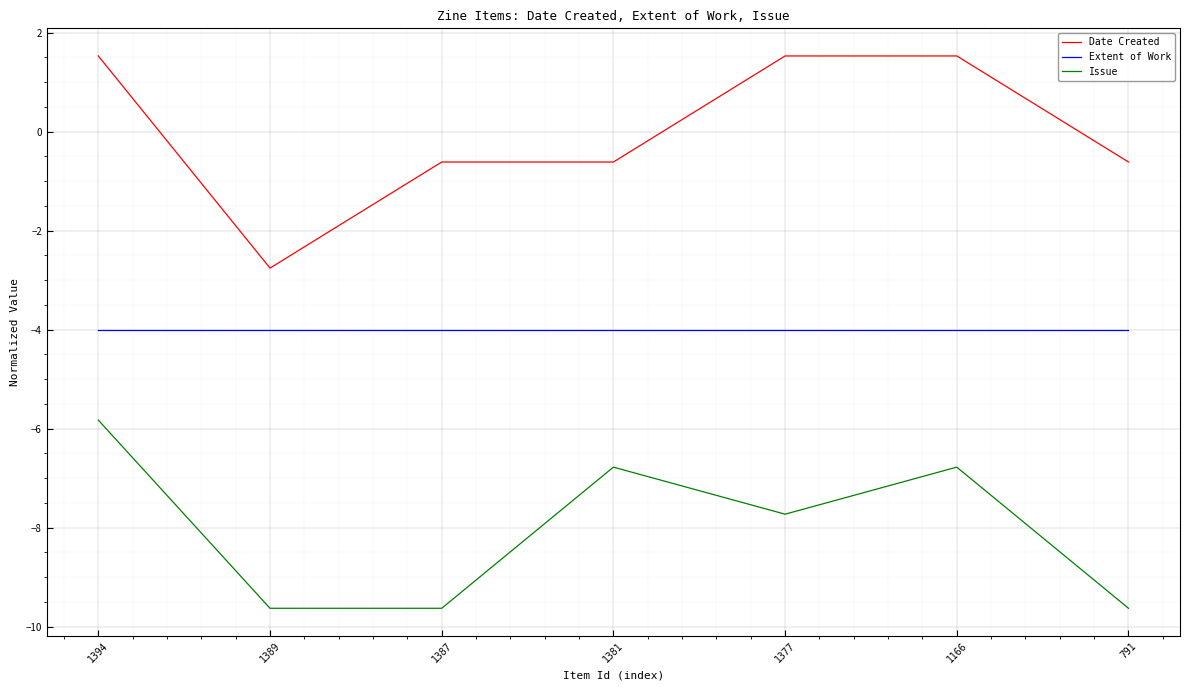

Does the chart display data point markers on the line(s)?

No